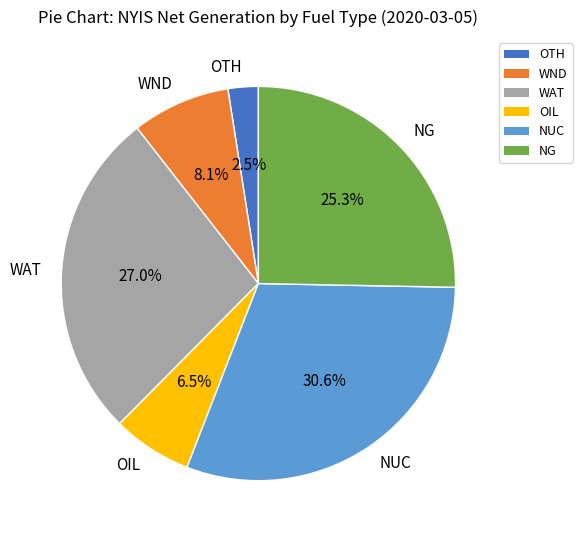

Is there a majority slice in this chart?

No